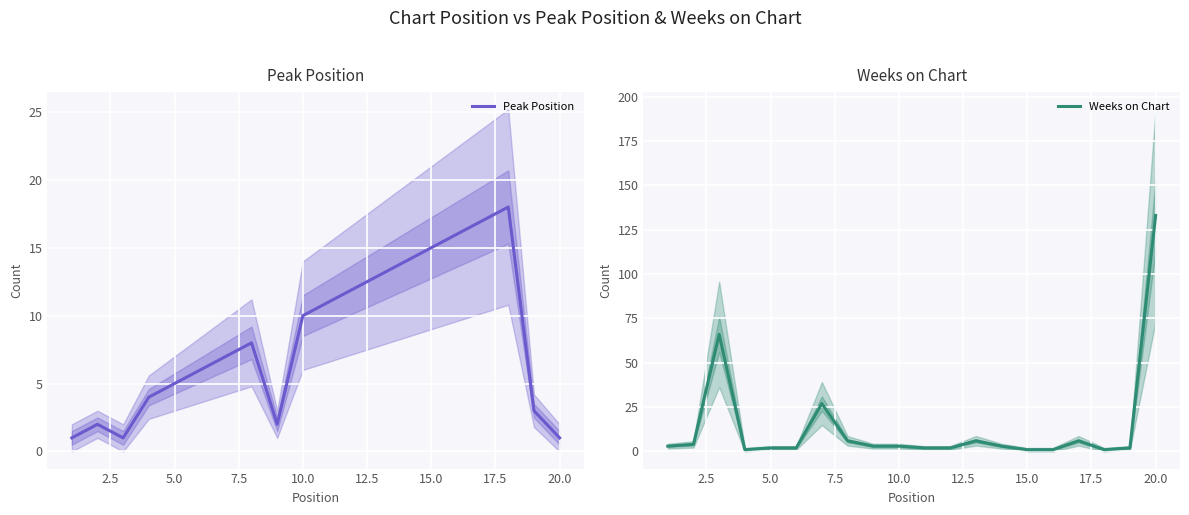

Is the value of Weeks on Chart at 10.0 greater than the value of Peak Position at 17.5?

No